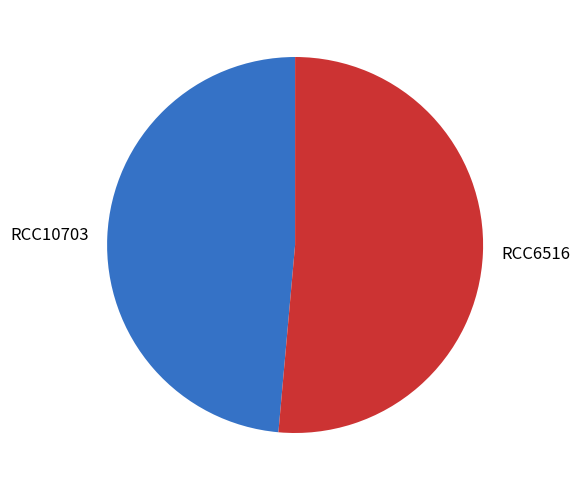

Rank the categories by value from highest to lowest.

RCC6516, RCC10703